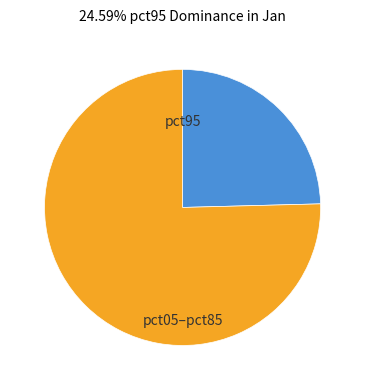

Does any single category account for the majority?

Yes